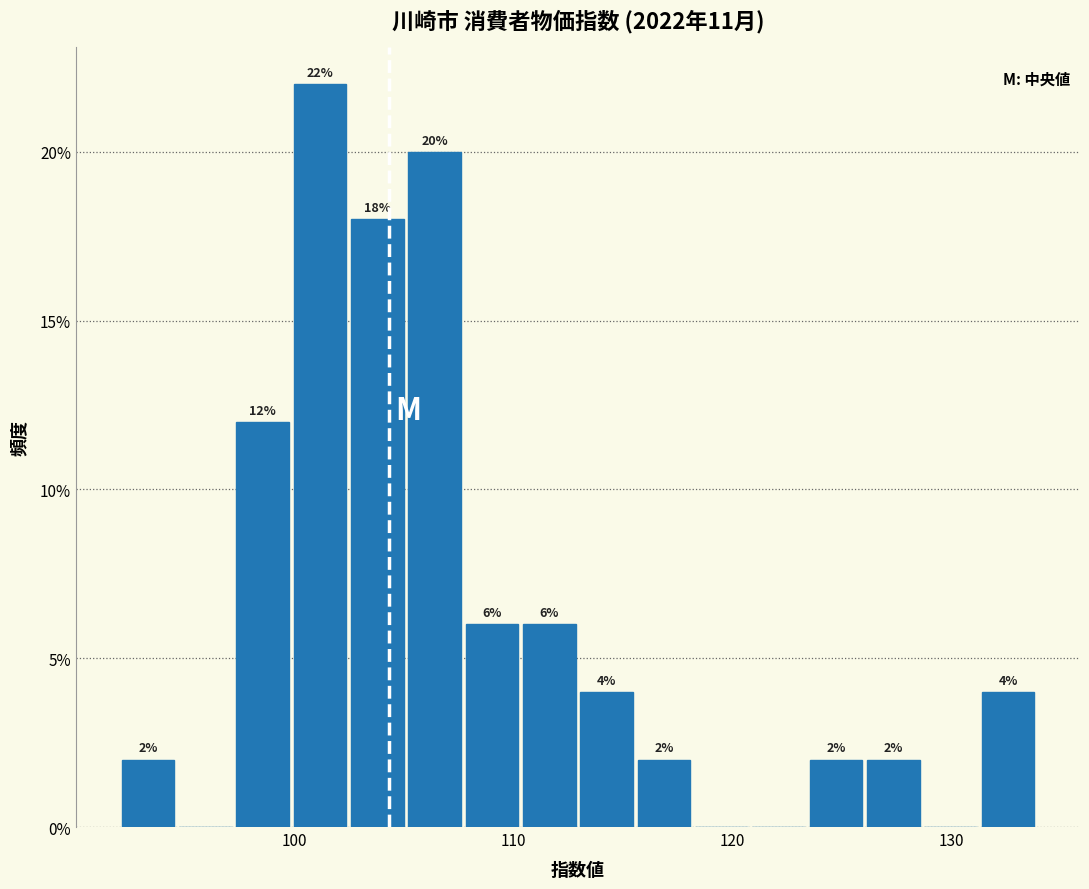

Around what value on the x-axis is the tallest bar? Give the approximate position of its centre, as read against the axis.

101